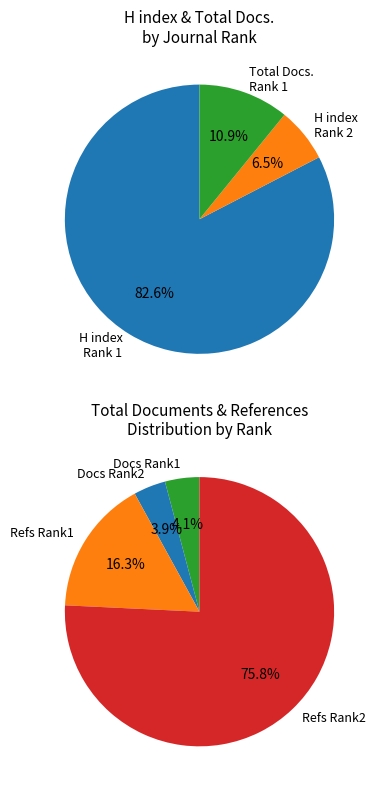

The America Latina en la Historia Economica slice represents 63% of the pie. True or false?

False